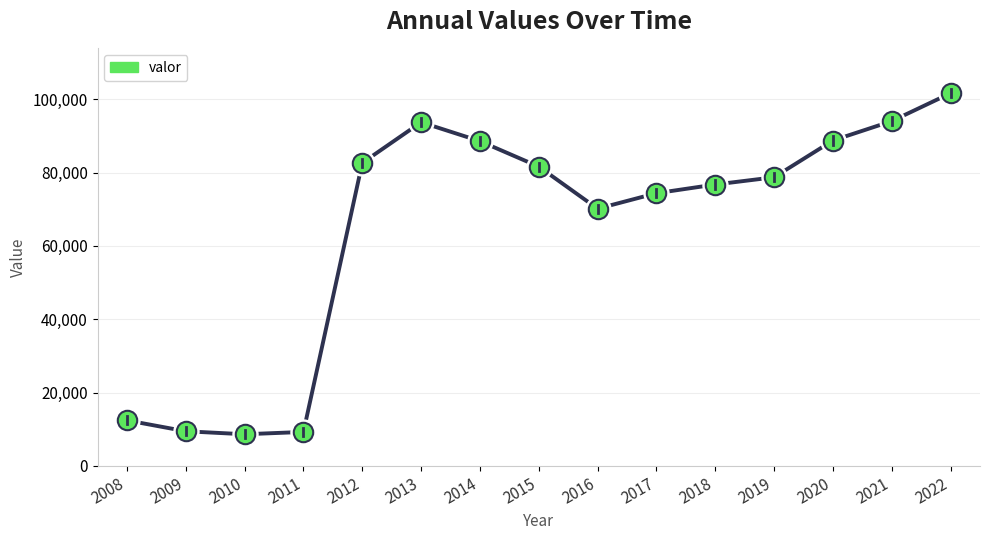

Is it true that the value at 2019 is 78729?

True